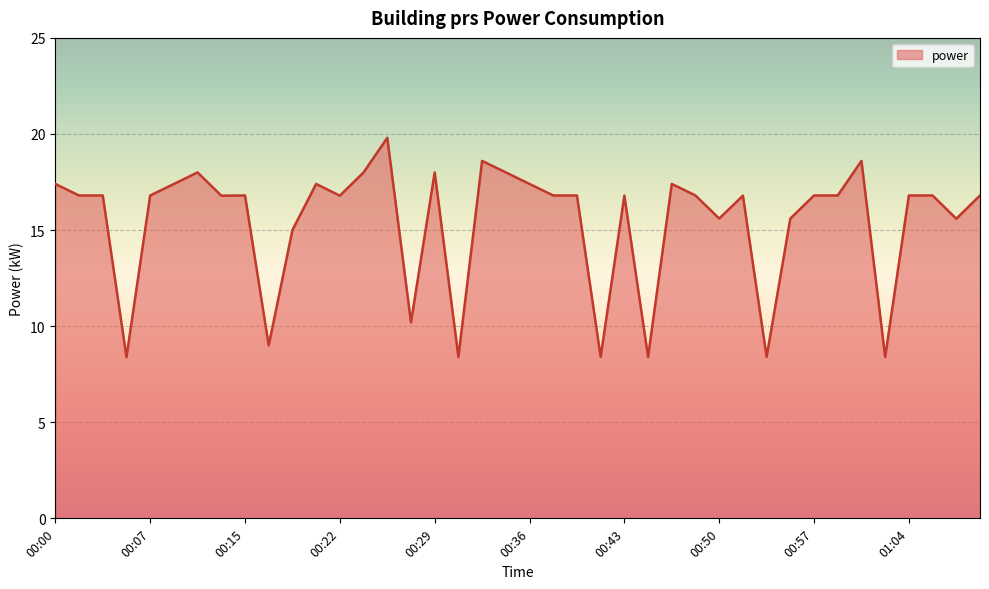

What is the greatest value displayed?

19.8